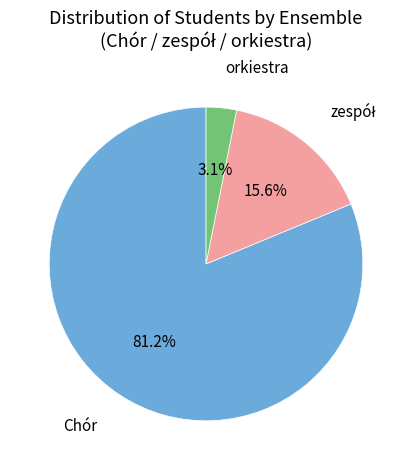

Is there any slice that represents more than half of the pie?

Yes